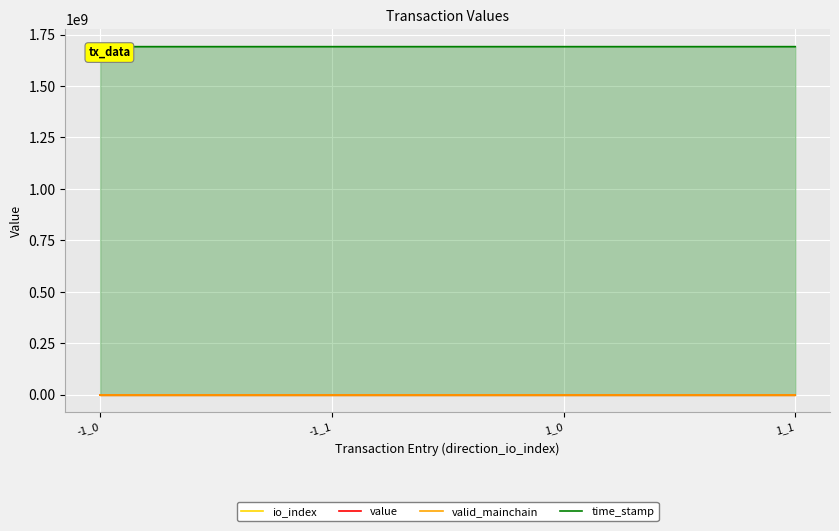

Reading left to right, transcribe all the data shown in this chart.

io_index: -1_0=0.0	-1_1=1.0	1_0=0.0	1_1=1.0
value: -1_0=0.0	-1_1=5.9	1_0=0.0	1_1=5.9
valid_mainchain: -1_0=1.0	-1_1=1.0	1_0=1.0	1_1=1.0
time_stamp: -1_0=1691157989.0	-1_1=1691157989.0	1_0=1691157502.0	1_1=1691157502.0